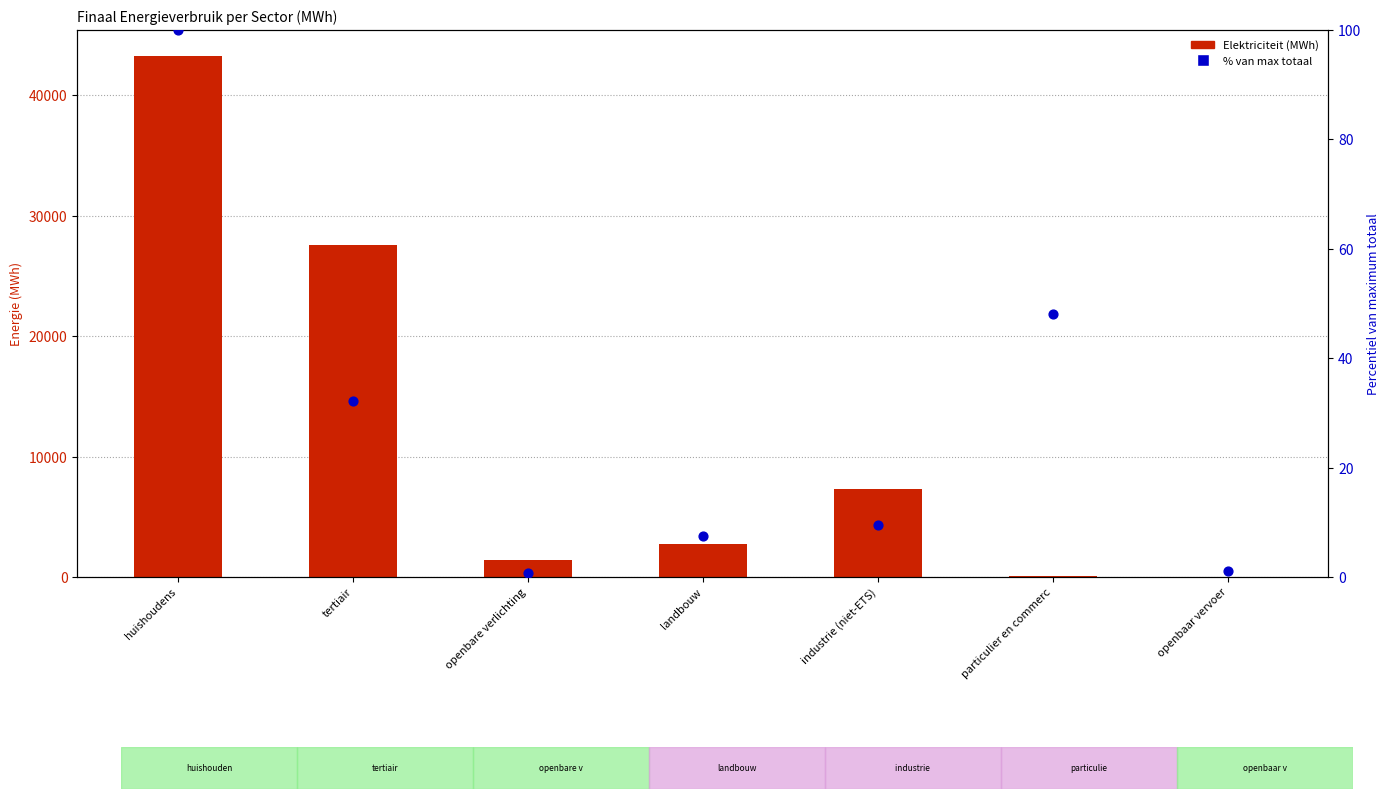

Which series reaches the maximum Y coordinate?

Elektriciteit